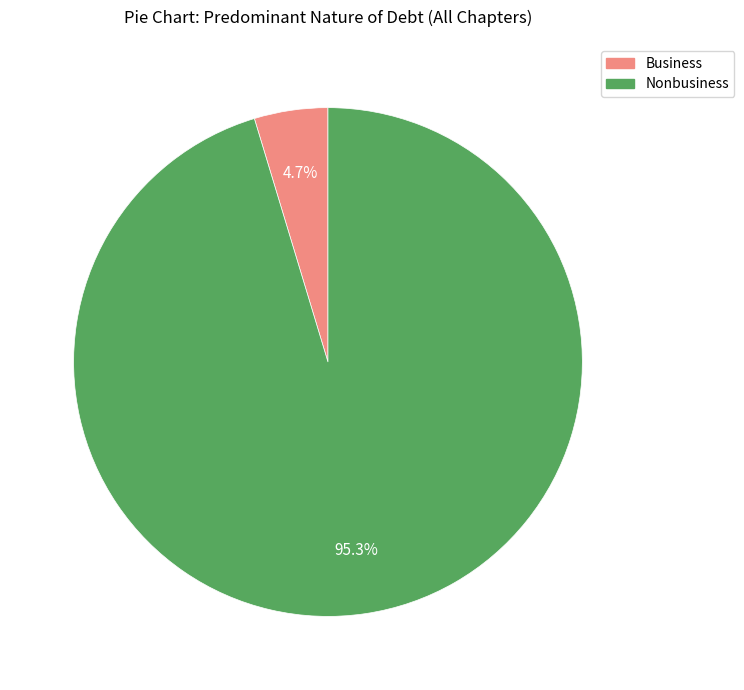

To the nearest percent, what percentage of the pie is Business?

5%